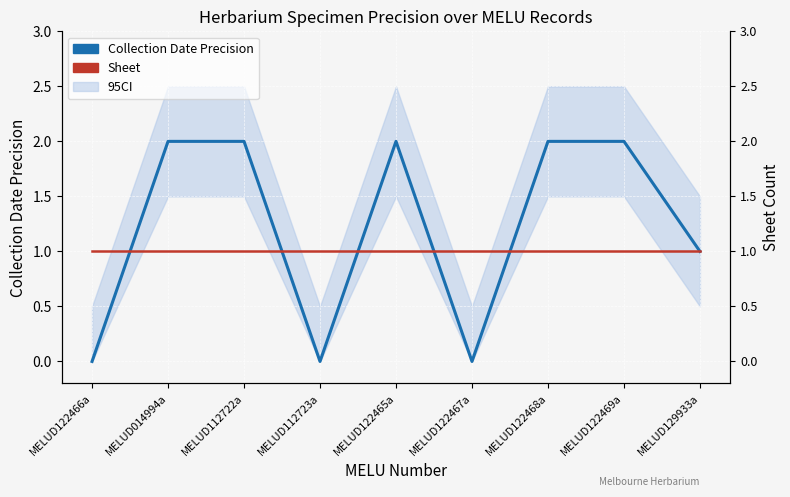

The value of Sheet at MELUD122466a is 2. True or false?

False